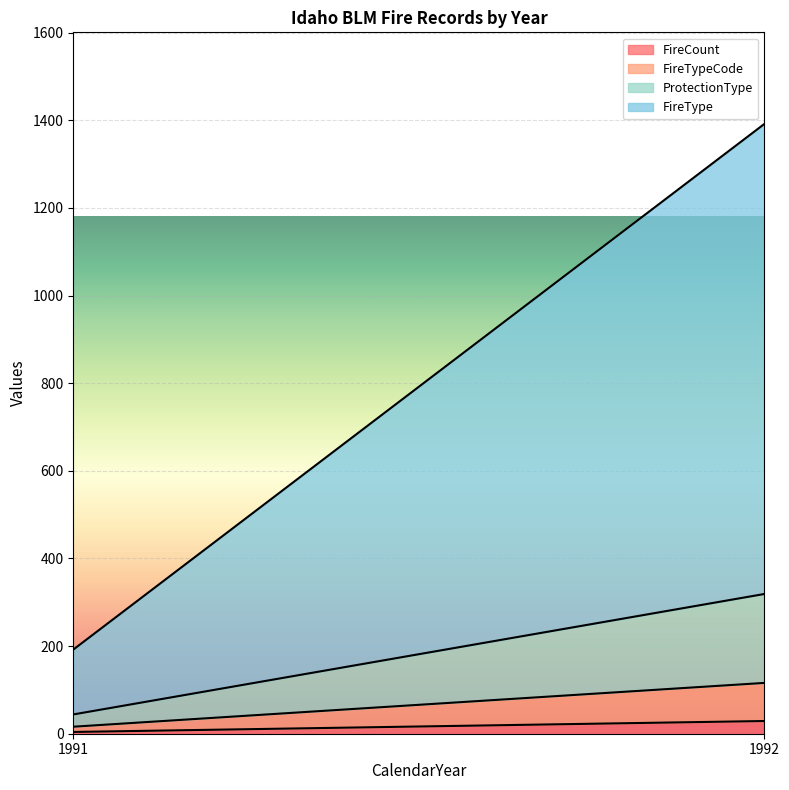

How many series are shown in this chart?

4